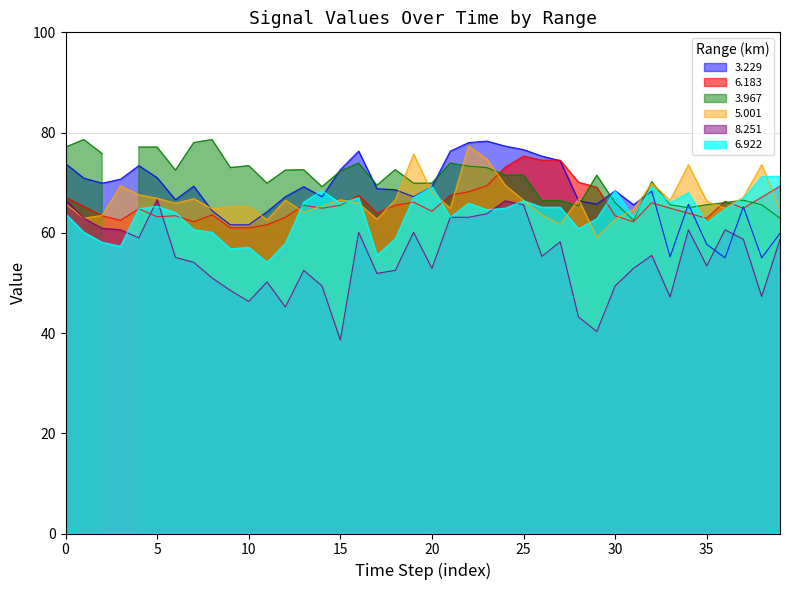

True or false: 8.251 and 3.229 intersect in this chart.

True